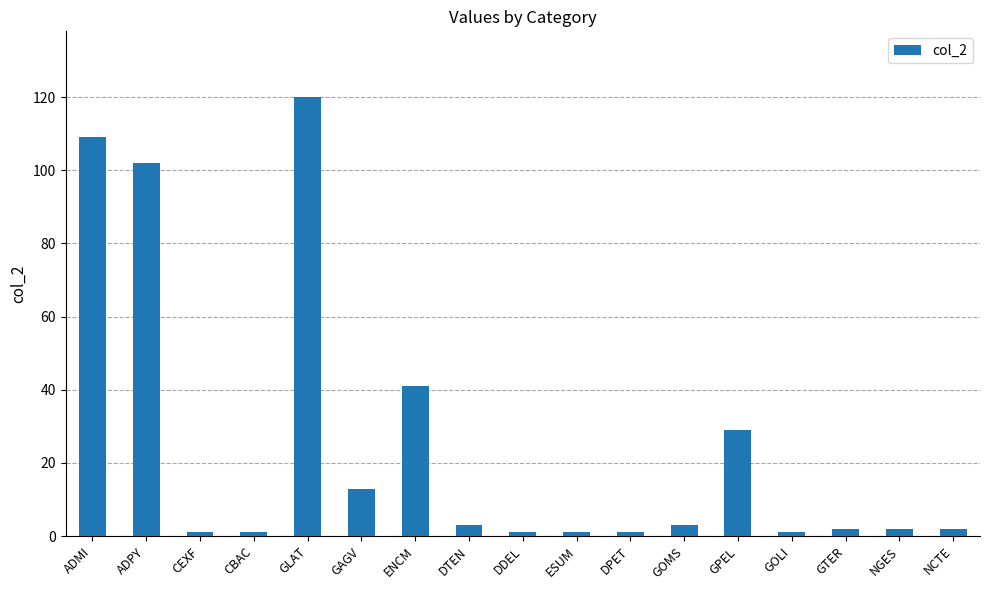

What is the label of the 8th bar from the left?

DTEN